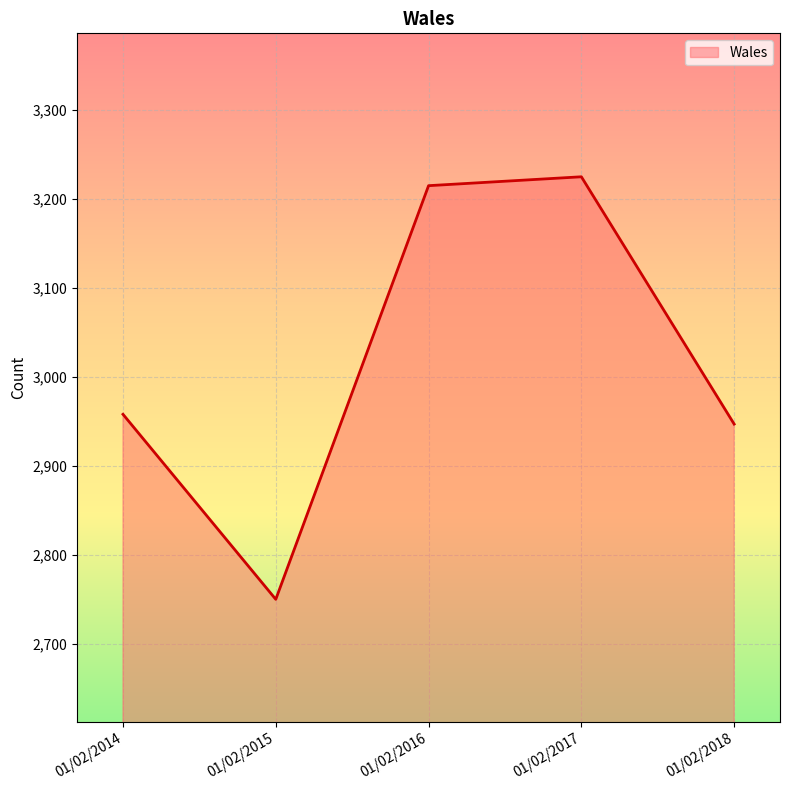

Reading left to right, list all the values displayed in this chart.

01/02/2014=2958	01/02/2015=2750	01/02/2016=3215	01/02/2017=3225	01/02/2018=2947